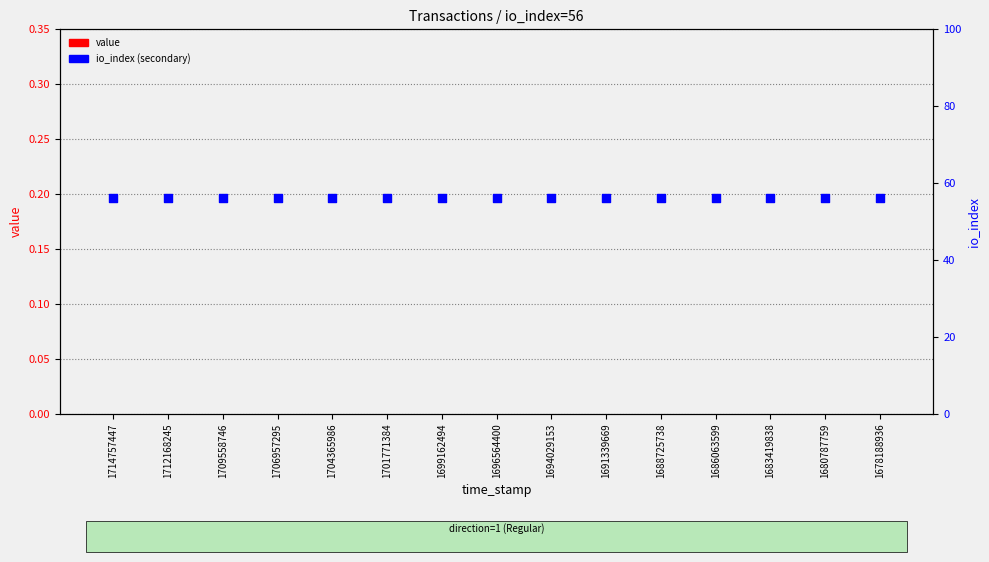

What are all the series names shown in the legend?

value, io_index (secondary)